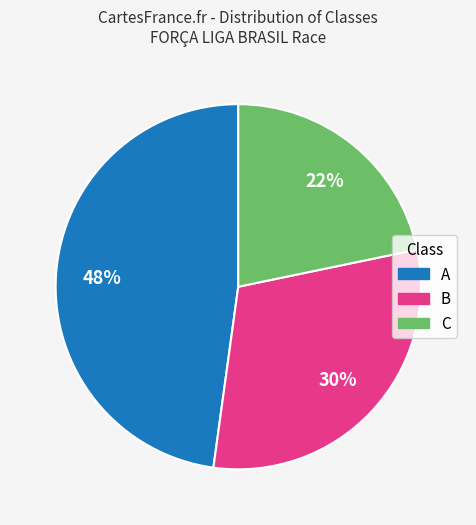

To the nearest percent, what is the difference between the largest and smallest slice percentages?

26%